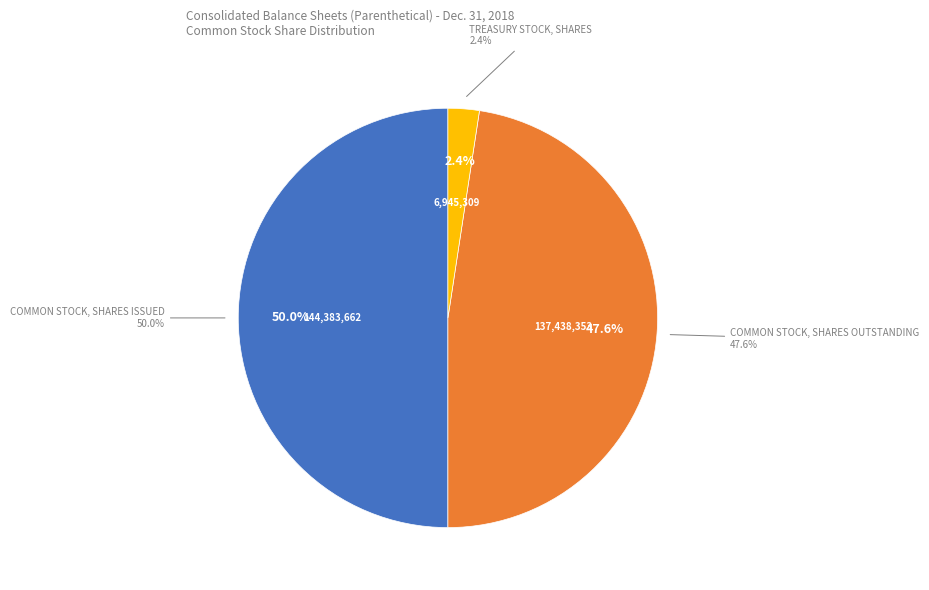

To the nearest percent, what is the average slice percentage?

33%